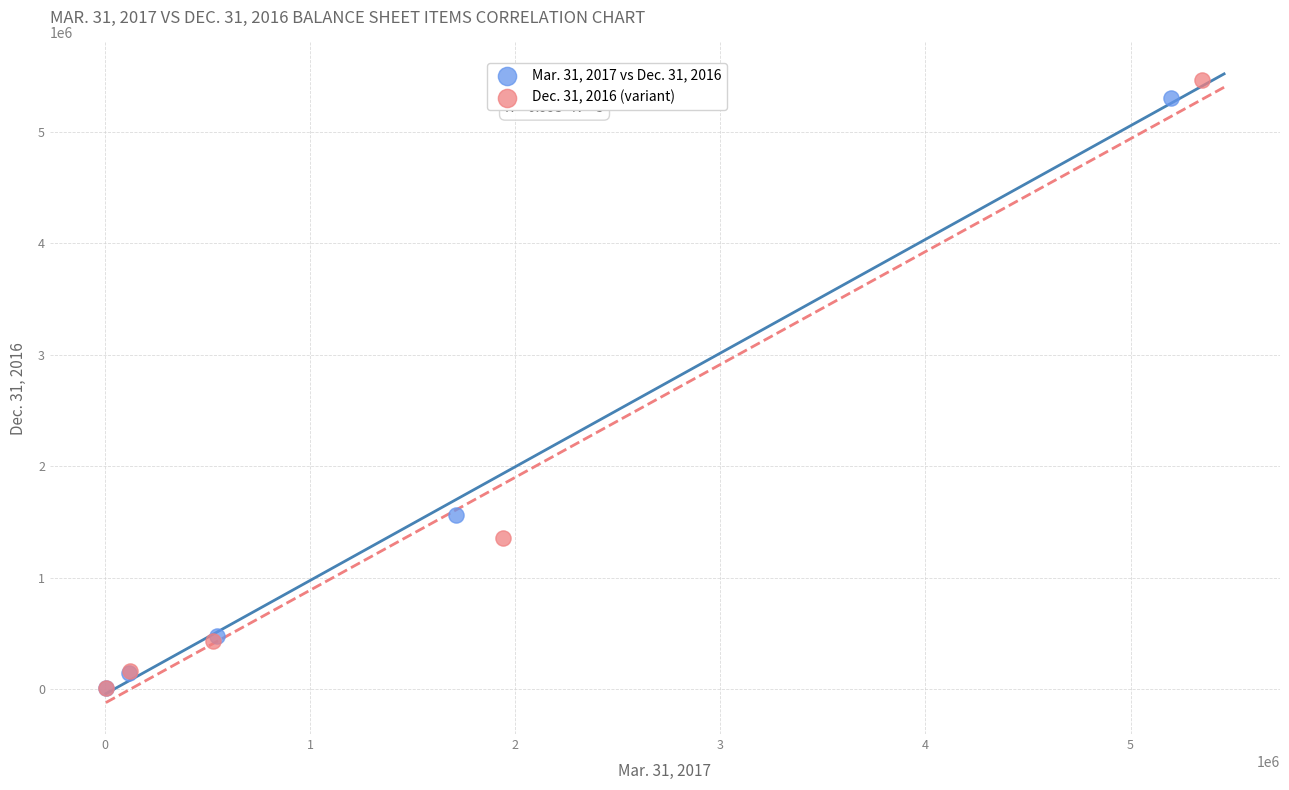

Which series has the widest spread of Y values?

Dec. 31, 2016 (variant)